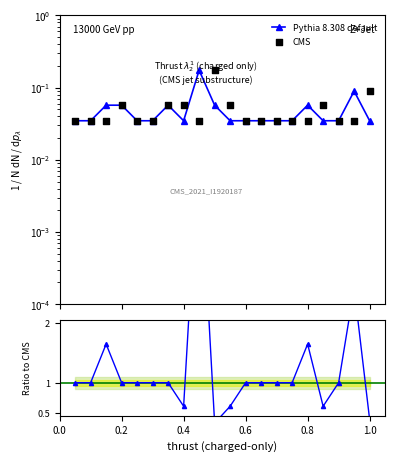

At how many categories does at least one series exceed 2?

2